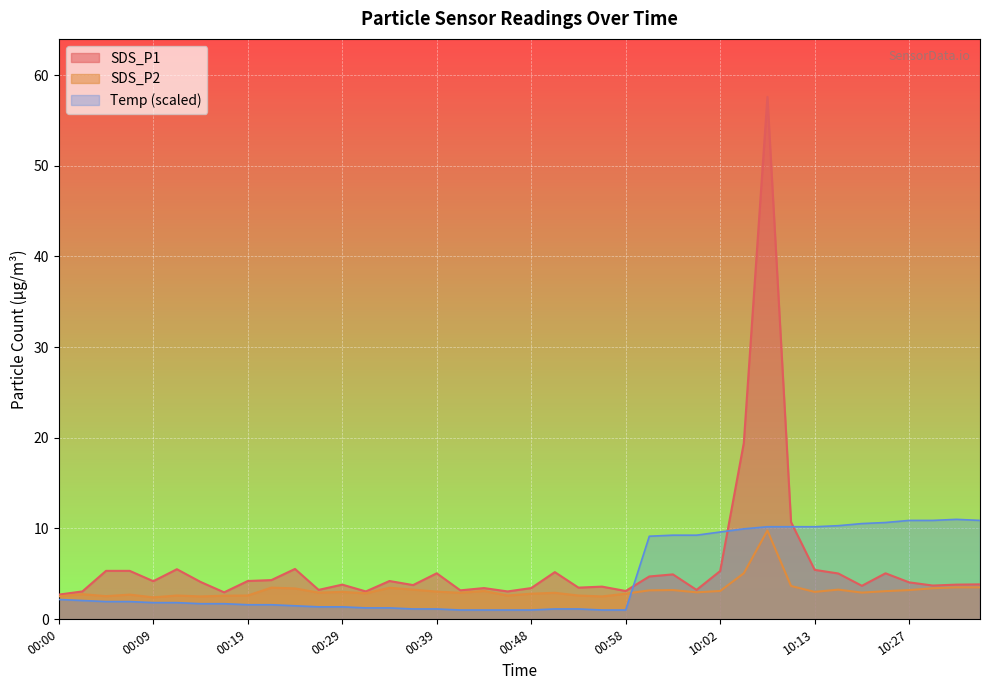

True or false: SDS_P2 and SDS_P1 cross at least once.

False